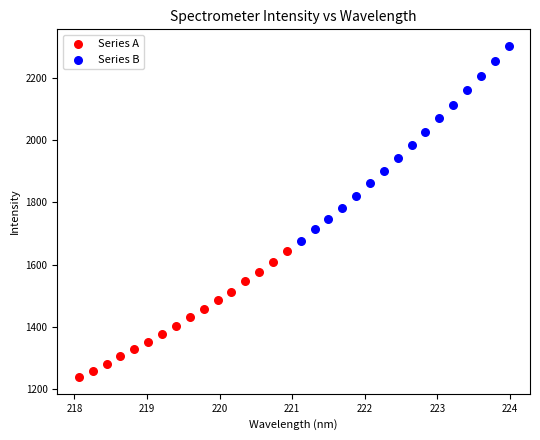

Which series contains the lowest Y value?

Series A